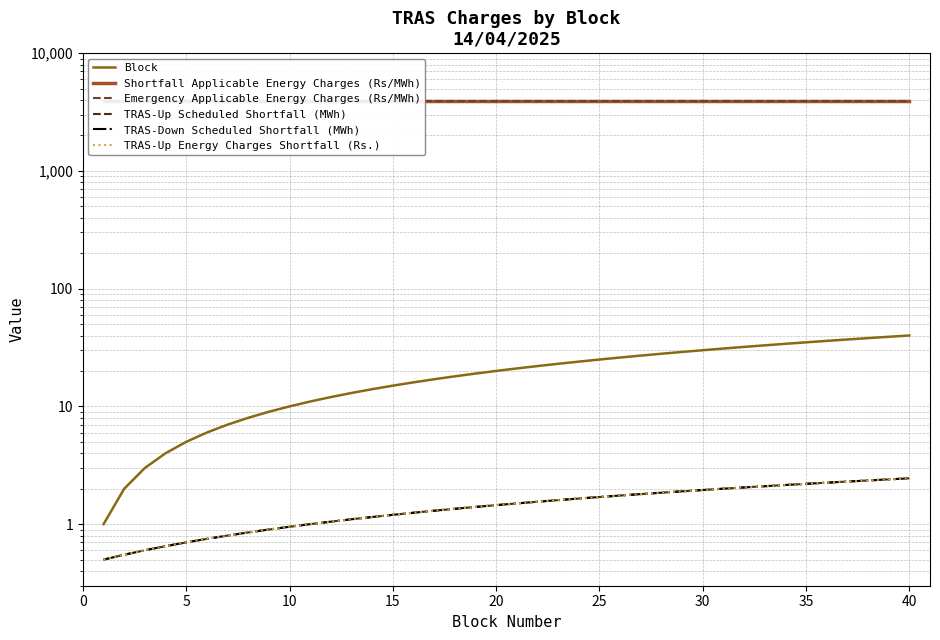

Reading left to right, what are all the values shown in this chart?

Block: 1.0	2.0	3.0	4.0	5.0	6.0	7.0	8.0	9.0	10.0	11.0	12.0	13.0	14.0	15.0	16.0	17.0	18.0	19.0	20.0	21.0	22.0	23.0	24.0	25.0	26.0	27.0	28.0	29.0	30.0	31.0	32.0	33.0	34.0	35.0	36.0	37.0	38.0	39.0	40.0
Shortfall Applicable Energy Charges (Rs/MWh): 3927.0	3927.0	3927.0	3927.0	3927.0	3927.0	3927.0	3927.0	3927.0	3927.0	3927.0	3927.0	3927.0	3927.0	3927.0	3927.0	3927.0	3927.0	3927.0	3927.0	3927.0	3927.0	3927.0	3927.0	3927.0	3927.0	3927.0	3927.0	3927.0	3927.0	3927.0	3927.0	3927.0	3927.0	3927.0	3927.0	3927.0	3927.0	3927.0	3927.0
Emergency Applicable Energy Charges (Rs/MWh): 3927.0	3927.0	3927.0	3927.0	3927.0	3927.0	3927.0	3927.0	3927.0	3927.0	3927.0	3927.0	3927.0	3927.0	3927.0	3927.0	3927.0	3927.0	3927.0	3927.0	3927.0	3927.0	3927.0	3927.0	3927.0	3927.0	3927.0	3927.0	3927.0	3927.0	3927.0	3927.0	3927.0	3927.0	3927.0	3927.0	3927.0	3927.0	3927.0	3927.0
TRAS-Up Scheduled Shortfall (MWh): 0.5	0.6	0.6	0.7	0.7	0.8	0.8	0.9	0.9	0.9	1.0	1.1	1.1	1.1	1.2	1.2	1.3	1.4	1.4	1.5	1.5	1.6	1.6	1.7	1.7	1.8	1.8	1.9	1.9	2.0	2.0	2.0	2.1	2.2	2.2	2.2	2.3	2.4	2.4	2.5
TRAS-Down Scheduled Shortfall (MWh): 0.5	0.6	0.6	0.7	0.7	0.8	0.8	0.9	0.9	0.9	1.0	1.1	1.1	1.1	1.2	1.2	1.3	1.4	1.4	1.5	1.5	1.6	1.6	1.7	1.7	1.8	1.8	1.9	1.9	2.0	2.0	2.0	2.1	2.2	2.2	2.2	2.3	2.4	2.4	2.5
TRAS-Up Energy Charges Shortfall (Rs.): 0.5	0.6	0.6	0.7	0.7	0.8	0.8	0.9	0.9	0.9	1.0	1.1	1.1	1.1	1.2	1.2	1.3	1.4	1.4	1.5	1.5	1.6	1.6	1.7	1.7	1.8	1.8	1.9	1.9	2.0	2.0	2.0	2.1	2.2	2.2	2.2	2.3	2.4	2.4	2.5